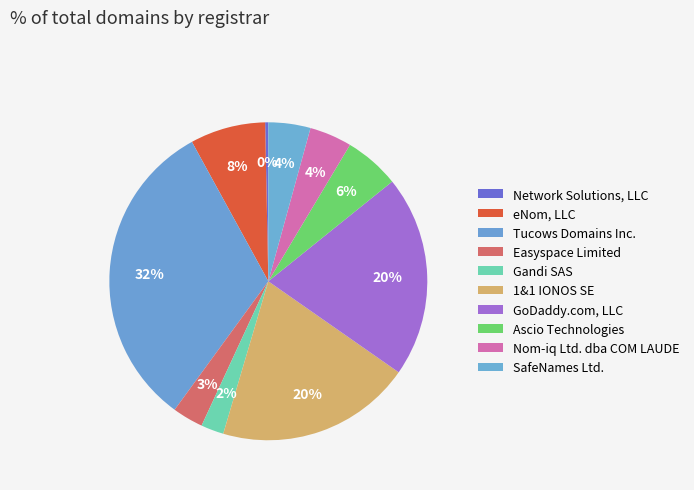

To the nearest percent, what is the difference between the eNom, LLC and Tucows Domains Inc. slice percentages?

24%